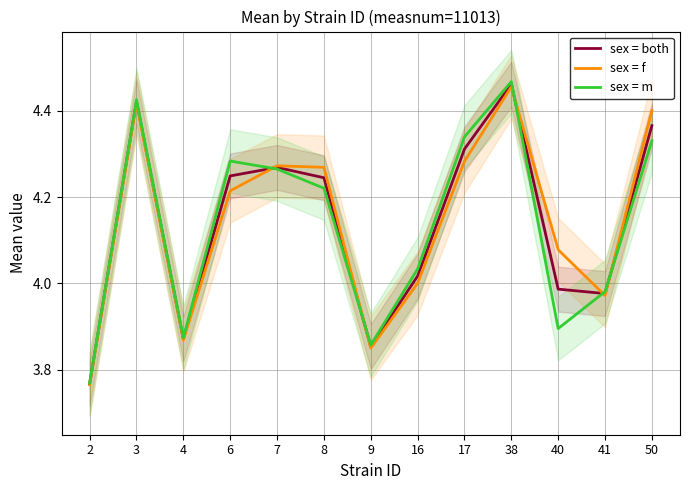

Read the sex = both value at 6.

4.2